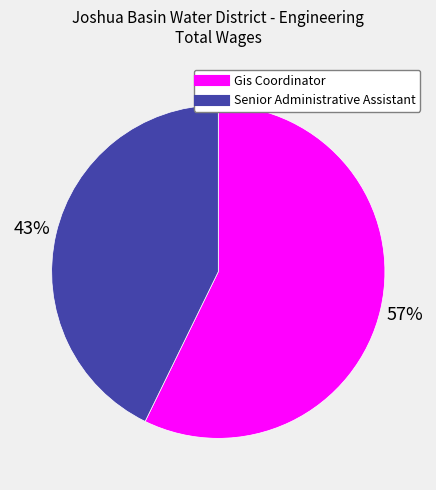

To the nearest percent, what is the difference between the largest and smallest slice percentages?

14%